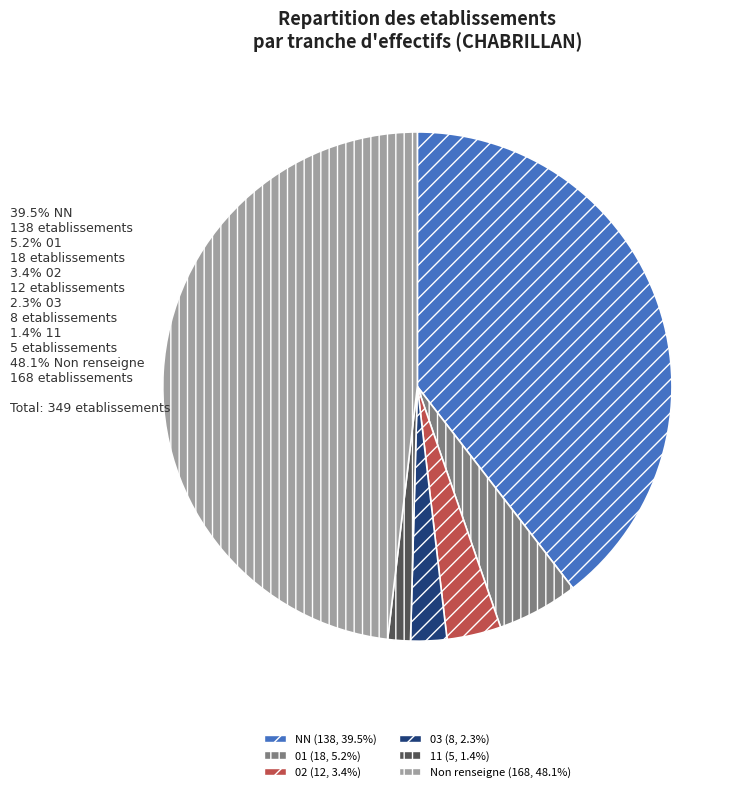

Is there any slice that represents more than half of the pie?

No